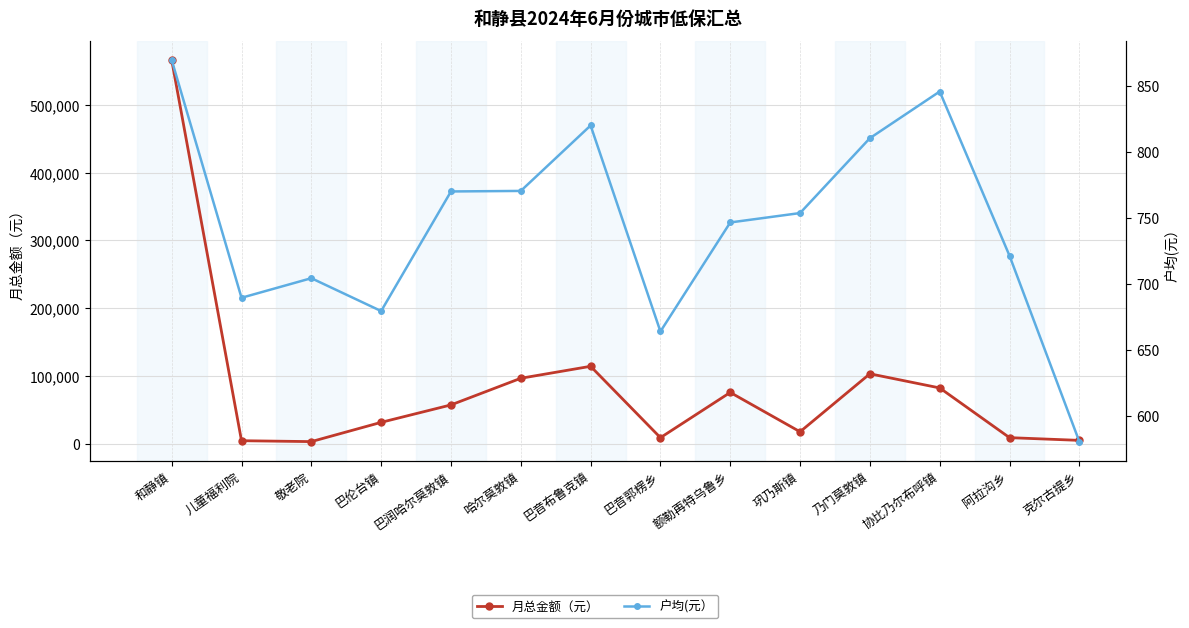

What are all the series names shown in the legend?

月总金额（元）, 户均(元）